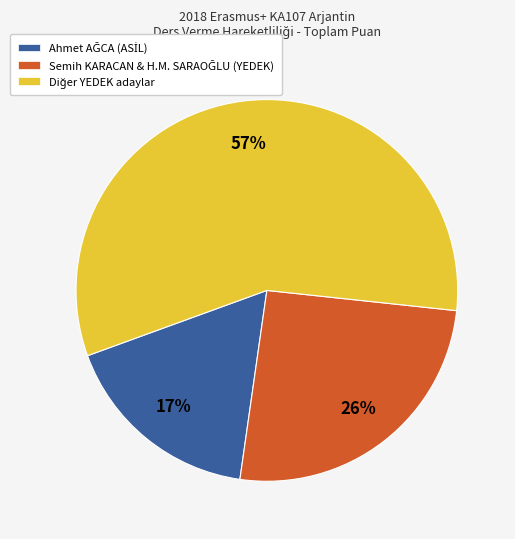

Count the number of slices in the pie.

3